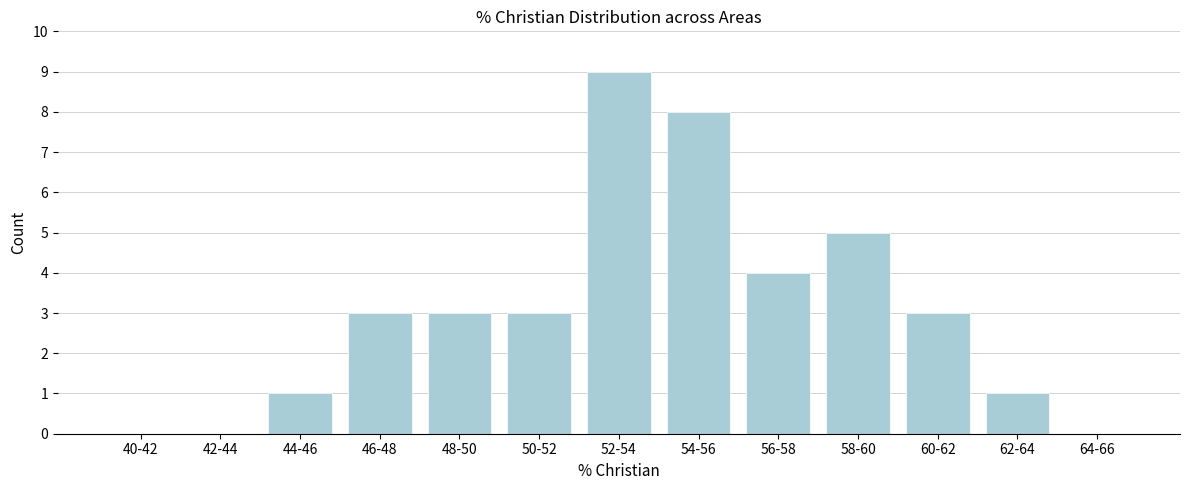

Reading left to right, list all the values displayed in this chart.

40-42=0	42-44=0	44-46=1	46-48=3	48-50=3	50-52=3	52-54=9	54-56=8	56-58=4	58-60=5	60-62=3	62-64=1	64-66=0